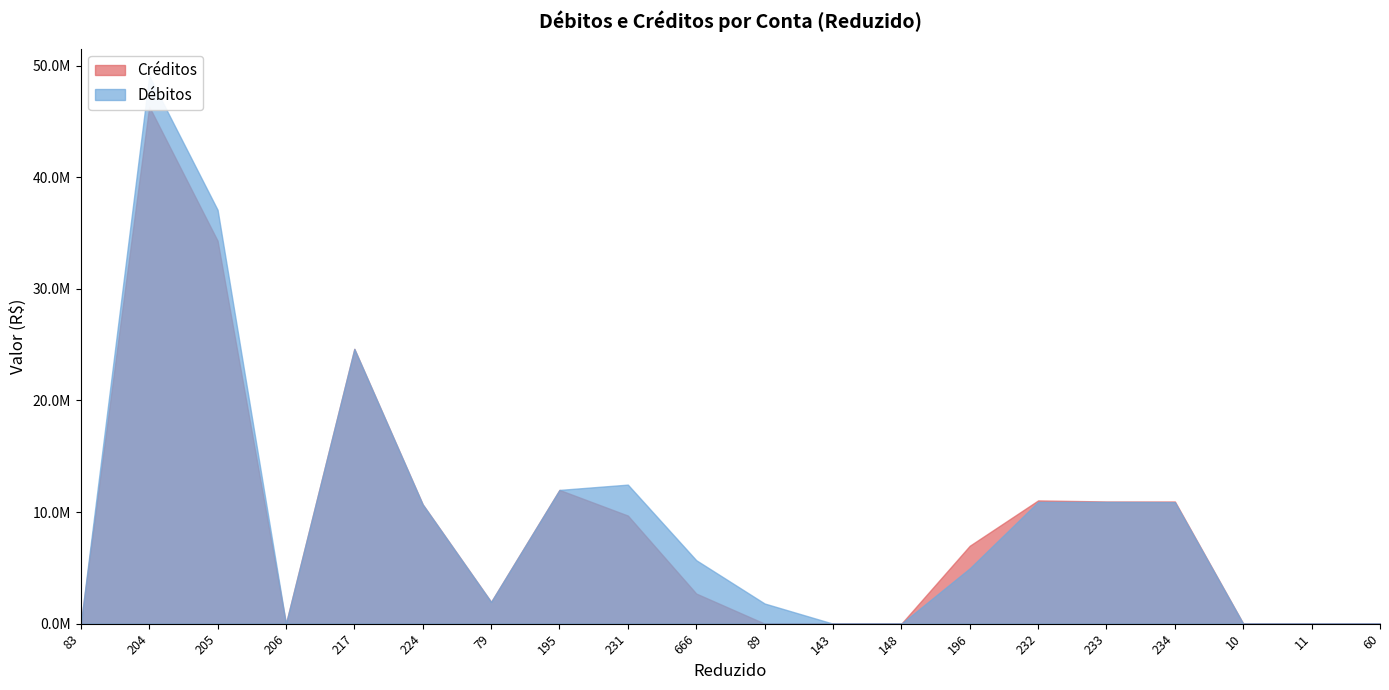

Reading left to right, extract all data points from this chart.

Débitos: 83=0.0	204=49075112.0	205=37079662.3	206=0.0	217=24620788.3	224=10686075.7	79=1950588.4	195=11984124.2	231=12458874.1	666=5689399.7	89=1808012.1	143=140.6	148=121.1	196=4961200.6	232=10912065.7	233=10909141.9	234=10889491.0	10=0.0	11=0.0	60=19651.0
Créditos: 83=0.0	204=46330156.5	205=34307299.4	206=0.0	217=24620788.3	224=10686075.7	79=1950588.4	195=11984124.2	231=9686511.2	666=2699973.6	89=5051.7	143=137.3	148=210.7	196=6981137.9	232=11044047.5	233=10947926.3	234=10947926.3	10=0.0	11=0.0	60=0.0